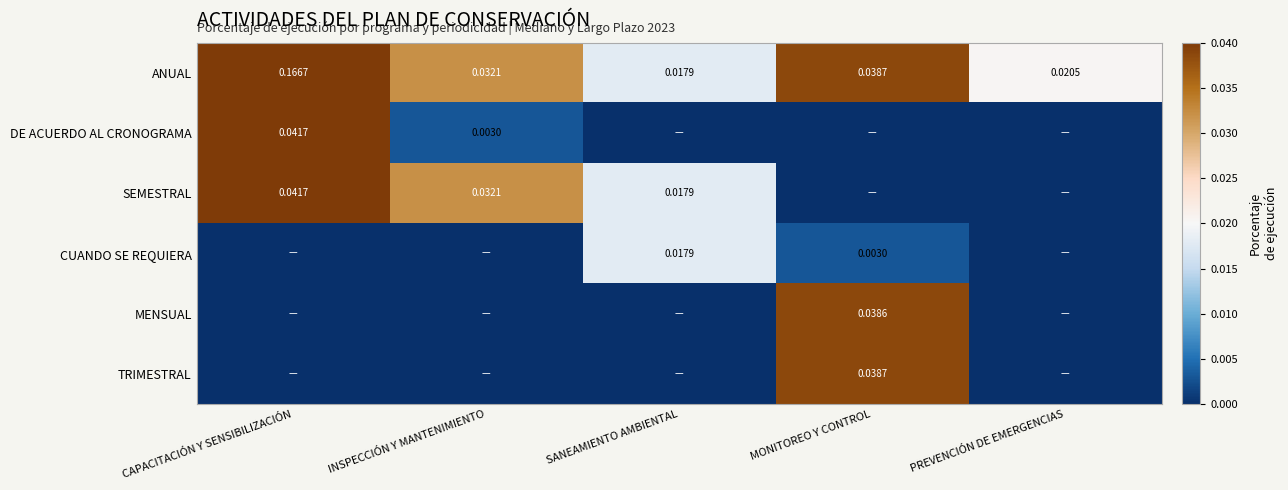

List the labels in order of ANUAL value, largest first.

CAPACITACIÓN Y SENSIBILIZACIÓN, MONITOREO Y CONTROL, INSPECCIÓN Y MANTENIMIENTO, PREVENCIÓN DE EMERGENCIAS, SANEAMIENTO AMBIENTAL